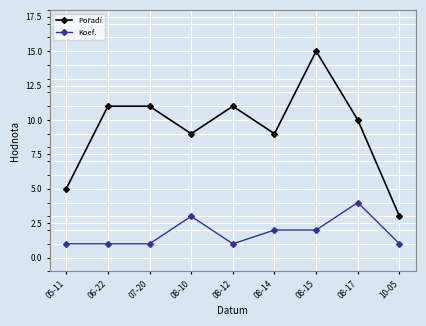

What is the highest value of the Koef. series?

4